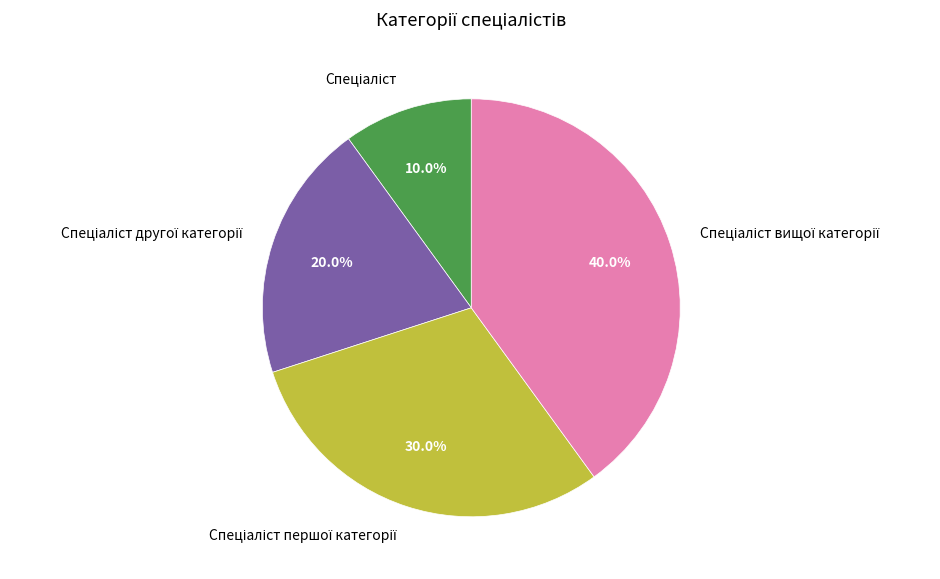

Is there a majority slice in this chart?

No